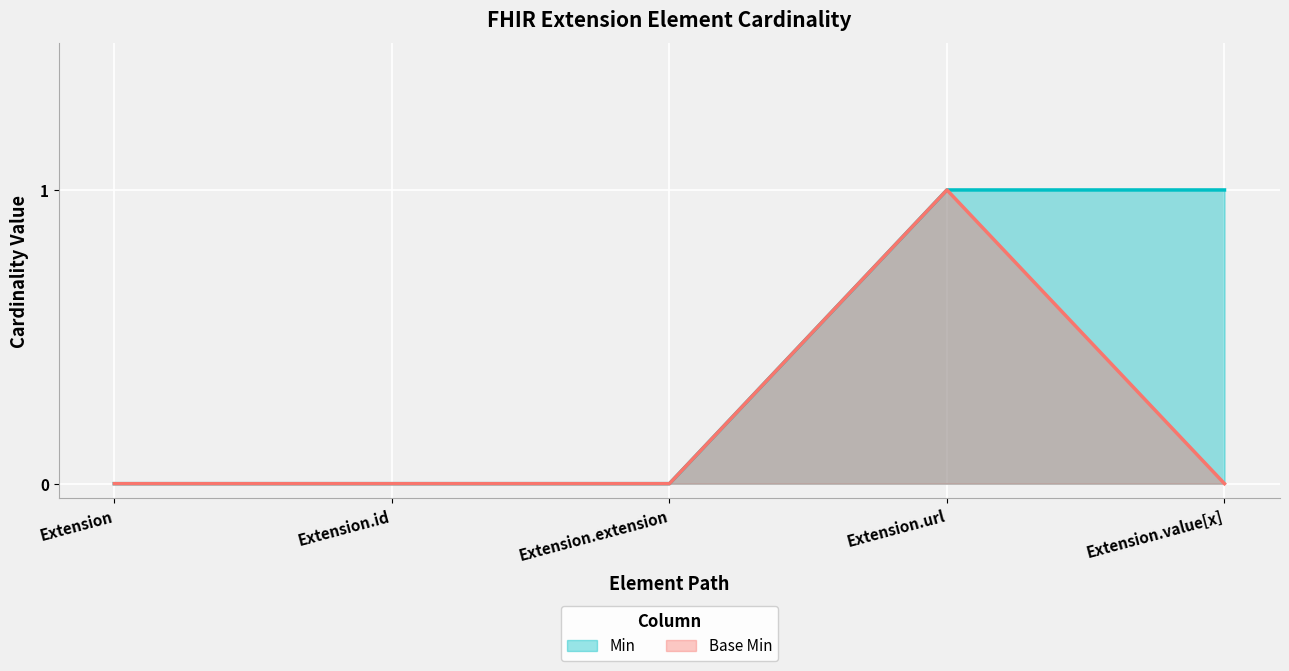

Is it true that Min equals -1 at Extension?

False